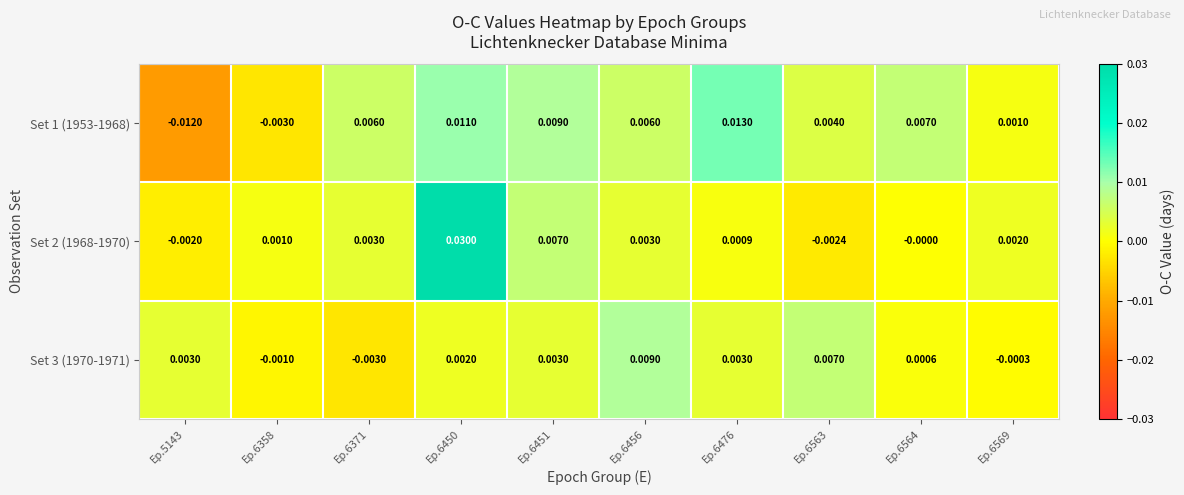

How many negative values does the Set 1 (1953-1968) series have?

2